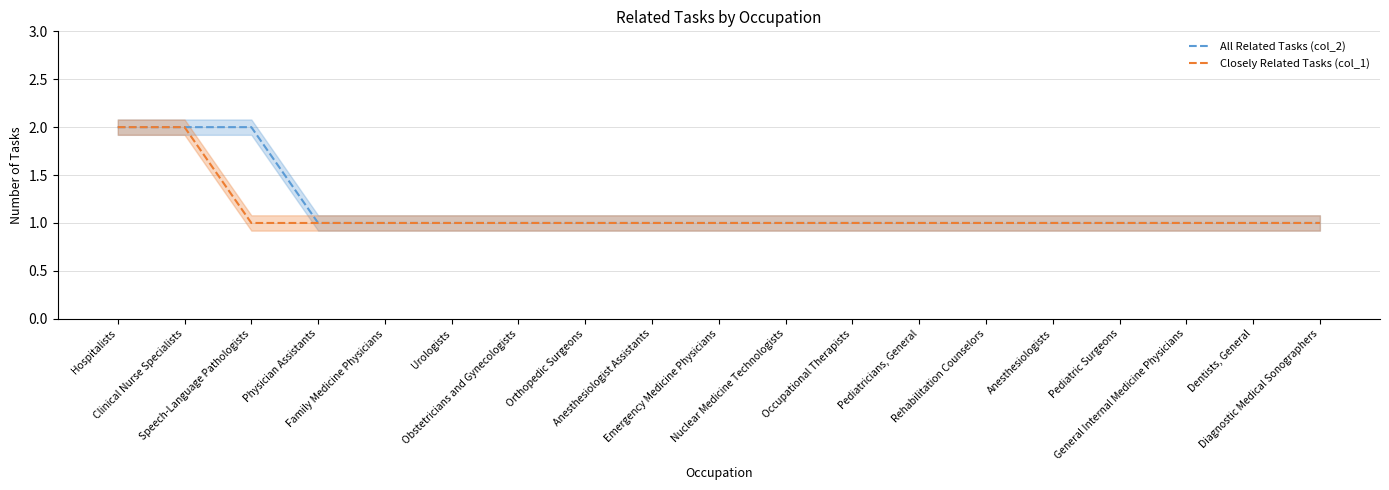

Which category has the lowest value in the All Related Tasks (col_2) series?

Physician Assistants